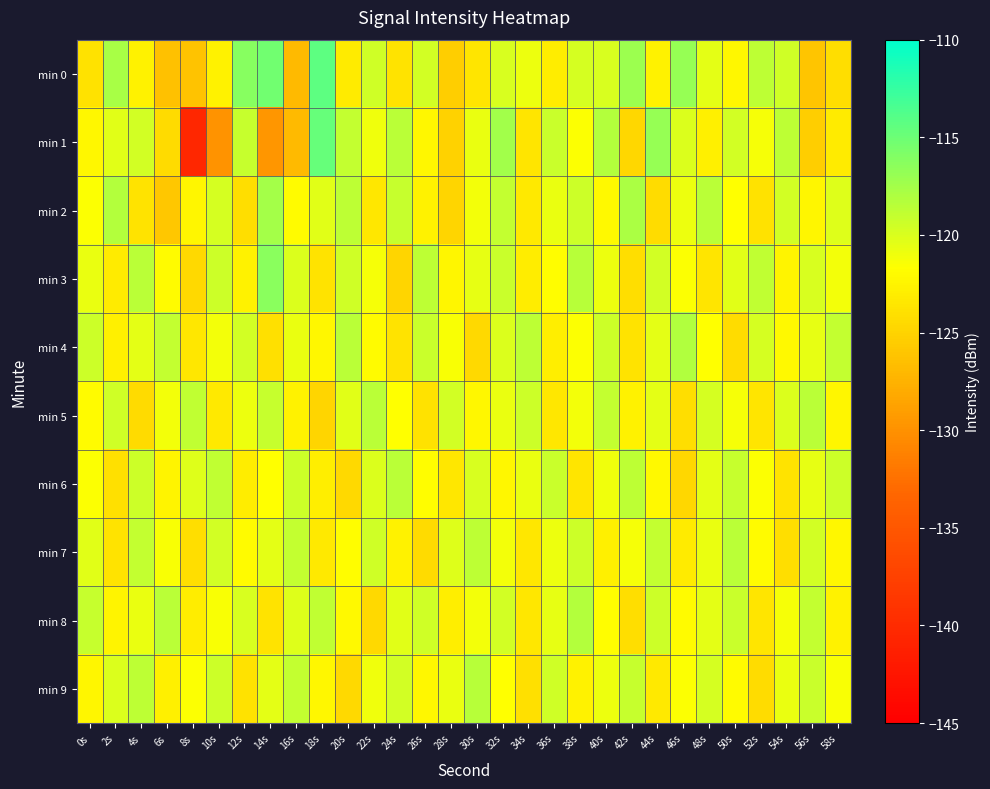

Reading left to right, extract all data points from this chart.

min 0: 0s=-123.9	2s=-117.8	4s=-122.7	6s=-126.3	8s=-126.2	10s=-122.6	12s=-116.2	14s=-115.3	16s=-126.8	18s=-114.3	20s=-123.2	22s=-119.4	24s=-123.7	26s=-119.6	28s=-125.4	30s=-123.6	32s=-120.0	34s=-120.8	36s=-123.1	38s=-119.8	40s=-119.9	42s=-117.2	44s=-122.6	46s=-116.9	48s=-120.5	50s=-122.2	52s=-118.7	54s=-119.5	56s=-126.1	58s=-124.1
min 1: 0s=-122.3	2s=-120.3	4s=-119.7	6s=-124.4	8s=-140.4	10s=-130.0	12s=-119.1	14s=-129.6	16s=-126.9	18s=-114.7	20s=-119.0	22s=-121.0	24s=-118.5	26s=-122.3	28s=-125.1	30s=-120.8	32s=-117.4	34s=-123.6	36s=-119.2	38s=-121.5	40s=-118.3	42s=-124.7	44s=-116.9	46s=-120.1	48s=-122.8	50s=-119.6	52s=-121.3	54s=-118.7	56s=-125.4	58s=-123.2
min 2: 0s=-121.5	2s=-118.3	4s=-123.7	6s=-125.9	8s=-122.4	10s=-119.8	12s=-124.1	14s=-117.6	16s=-121.9	18s=-120.3	20s=-118.7	22s=-123.5	24s=-119.1	26s=-122.6	28s=-124.8	30s=-121.2	32s=-118.9	34s=-123.3	36s=-120.7	38s=-119.4	40s=-122.1	42s=-117.8	44s=-124.3	46s=-120.9	48s=-118.5	50s=-121.7	52s=-123.9	54s=-119.6	56s=-122.4	58s=-120.2
min 3: 0s=-120.8	2s=-123.2	4s=-118.6	6s=-121.9	8s=-124.5	10s=-119.3	12s=-122.7	14s=-116.4	16s=-120.1	18s=-123.8	20s=-119.5	22s=-121.3	24s=-124.9	26s=-118.7	28s=-122.4	30s=-120.6	32s=-119.2	34s=-123.1	36s=-121.8	38s=-118.4	40s=-120.9	42s=-124.2	44s=-119.7	46s=-121.5	48s=-123.6	50s=-120.3	52s=-118.8	54s=-122.5	56s=-119.9	58s=-121.1
min 4: 0s=-119.4	2s=-122.8	4s=-120.5	6s=-118.9	8s=-123.4	10s=-121.1	12s=-119.6	14s=-124.0	16s=-120.7	18s=-122.3	20s=-118.5	22s=-121.9	24s=-123.7	26s=-119.2	28s=-121.4	30s=-124.6	32s=-120.1	34s=-118.7	36s=-122.9	38s=-121.6	40s=-119.3	42s=-123.8	44s=-120.4	46s=-118.1	48s=-121.7	50s=-124.3	52s=-119.8	54s=-122.1	56s=-120.6	58s=-119.0
min 5: 0s=-122.0	2s=-119.5	4s=-124.4	6s=-121.2	8s=-118.8	10s=-123.3	12s=-120.9	14s=-119.1	16s=-122.6	18s=-124.8	20s=-120.3	22s=-118.5	24s=-121.7	26s=-123.9	28s=-119.6	30s=-122.2	32s=-120.8	34s=-119.3	36s=-123.5	38s=-121.1	40s=-118.9	42s=-122.7	44s=-120.4	46s=-124.1	48s=-119.8	50s=-121.3	52s=-123.6	54s=-120.0	56s=-118.6	58s=-122.4
min 6: 0s=-121.6	2s=-124.0	4s=-119.3	6s=-122.5	8s=-120.2	10s=-118.8	12s=-123.1	14s=-121.7	16s=-119.4	18s=-122.9	20s=-124.5	22s=-120.1	24s=-118.6	26s=-121.8	28s=-123.4	30s=-119.9	32s=-122.3	34s=-120.7	36s=-119.2	38s=-123.6	40s=-121.0	42s=-118.7	44s=-122.1	46s=-124.7	48s=-120.4	50s=-119.1	52s=-121.5	54s=-123.8	56s=-120.6	58s=-119.3
min 7: 0s=-120.3	2s=-123.7	4s=-119.0	6s=-121.4	8s=-124.2	10s=-119.7	12s=-122.0	14s=-120.5	16s=-118.9	18s=-123.3	20s=-121.8	22s=-119.5	24s=-122.7	26s=-124.4	28s=-120.2	30s=-118.7	32s=-121.1	34s=-123.5	36s=-120.9	38s=-119.4	40s=-122.8	42s=-121.3	44s=-119.0	46s=-123.2	48s=-120.7	50s=-118.5	52s=-121.9	54s=-124.1	56s=-119.6	58s=-122.3
min 8: 0s=-119.1	2s=-122.5	4s=-120.8	6s=-118.6	8s=-123.0	10s=-121.4	12s=-119.9	14s=-123.7	16s=-120.2	18s=-118.8	20s=-122.1	22s=-124.6	24s=-120.3	26s=-119.5	28s=-122.9	30s=-121.1	32s=-119.7	34s=-123.4	36s=-120.6	38s=-118.3	40s=-121.8	42s=-124.2	44s=-119.4	46s=-122.0	48s=-120.5	50s=-119.2	52s=-123.6	54s=-121.3	56s=-118.9	58s=-122.7
min 9: 0s=-122.4	2s=-120.1	4s=-118.7	6s=-122.8	8s=-121.5	10s=-119.3	12s=-123.9	14s=-120.4	16s=-118.9	18s=-122.2	20s=-124.5	22s=-121.0	24s=-119.6	26s=-122.3	28s=-120.8	30s=-118.4	32s=-121.7	34s=-124.0	36s=-119.5	38s=-122.6	40s=-120.9	42s=-119.1	44s=-123.3	46s=-121.6	48s=-119.8	50s=-122.0	52s=-124.3	54s=-120.7	56s=-119.2	58s=-121.4